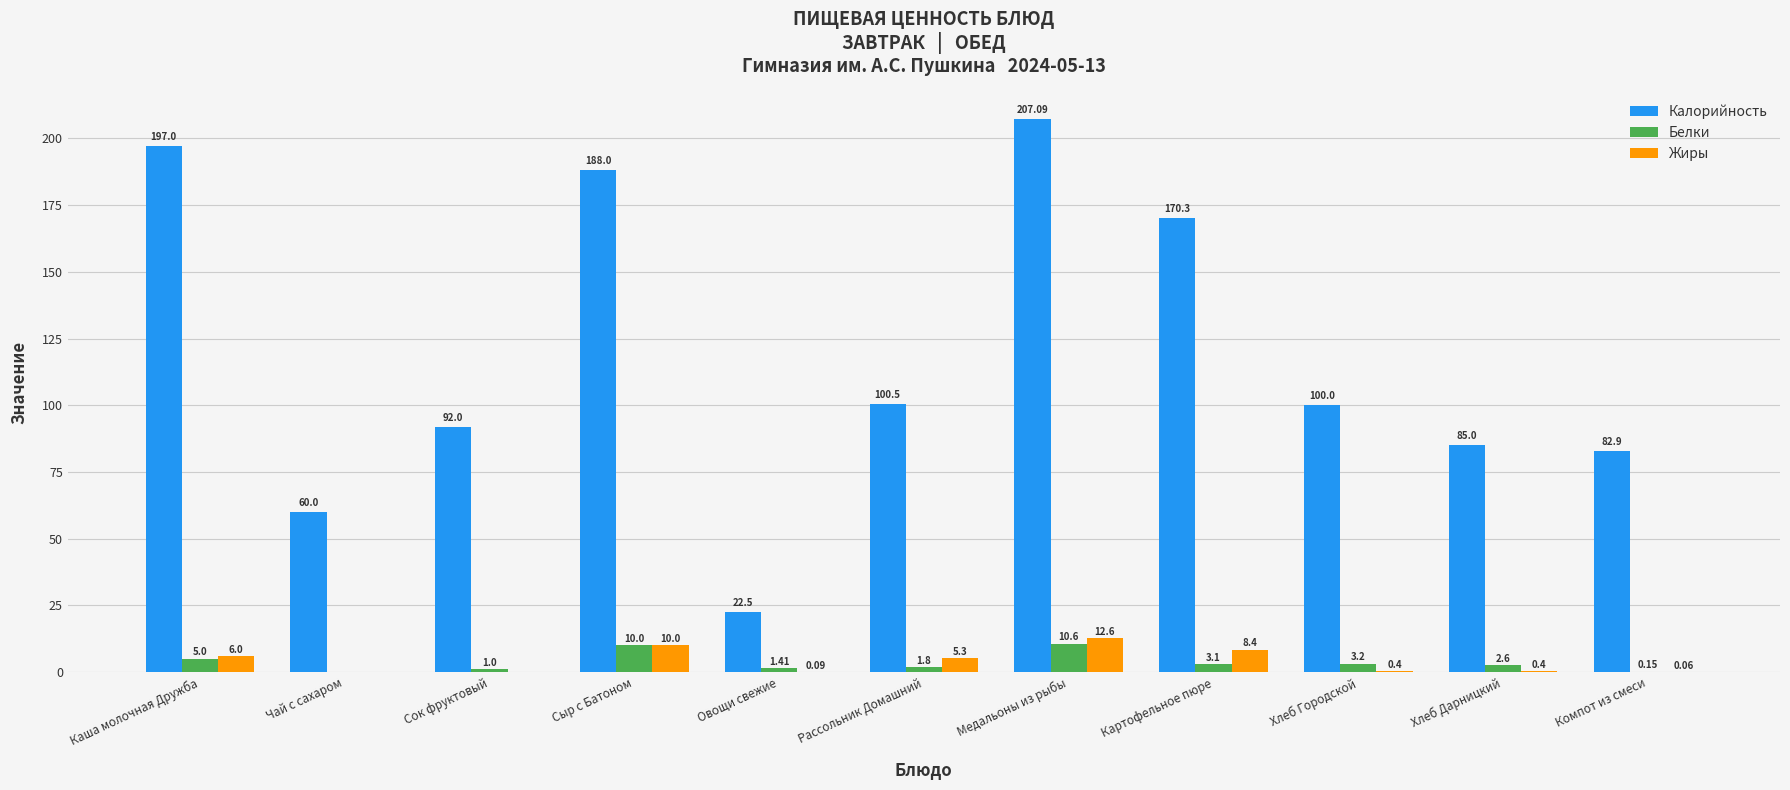

What is the sum of the Калорийность values at Хлеб Городской and Медальоны из рыбы?

307.1